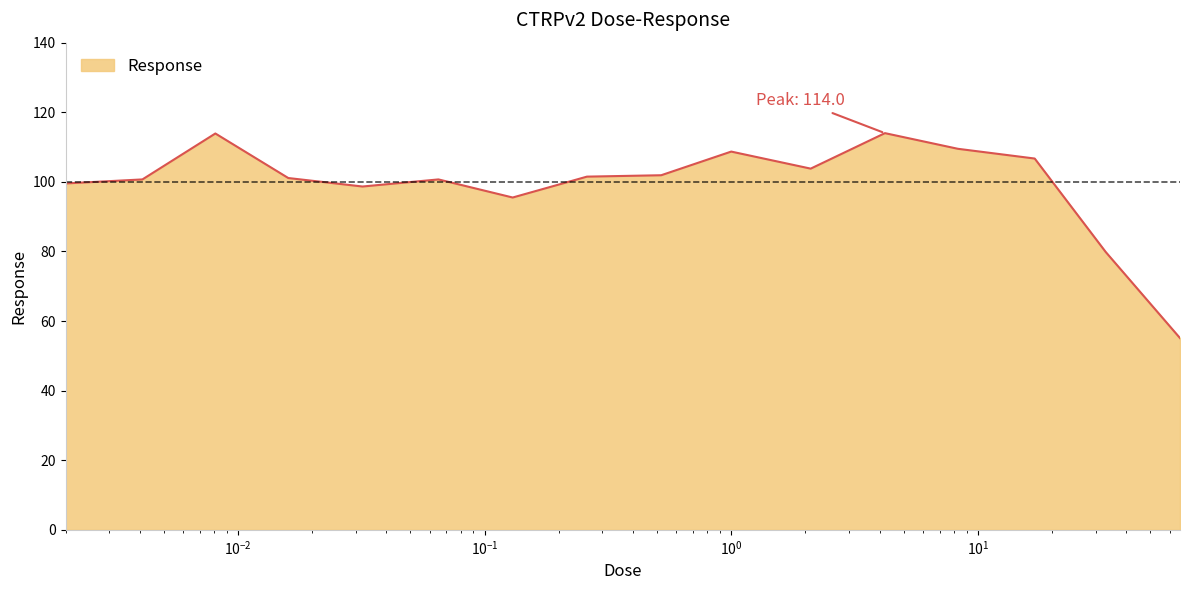

What is the minimum value shown in the chart?

55.1